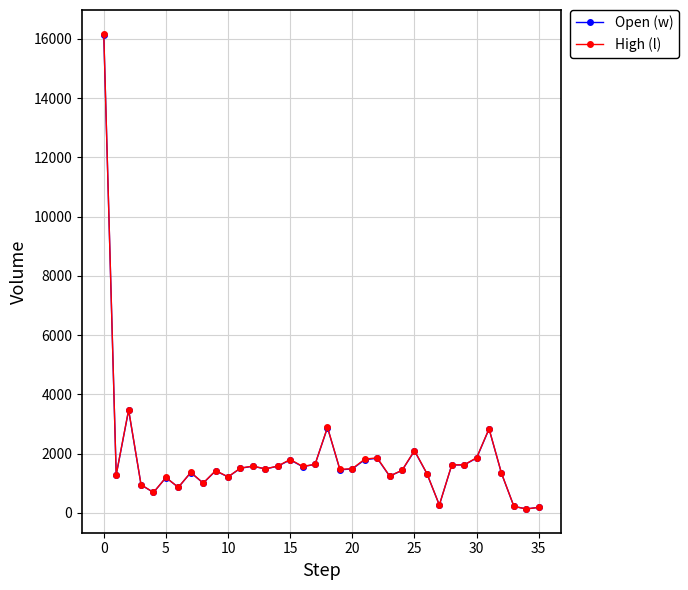

What is the greatest value displayed?

16175.3